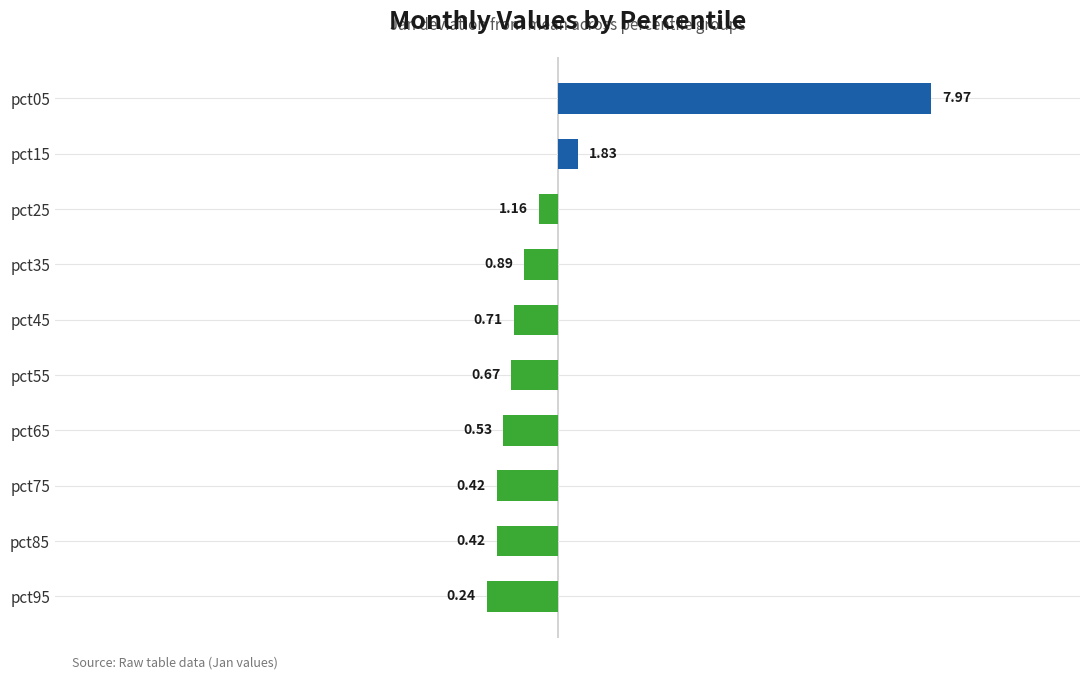

How many bars are there in total?

10